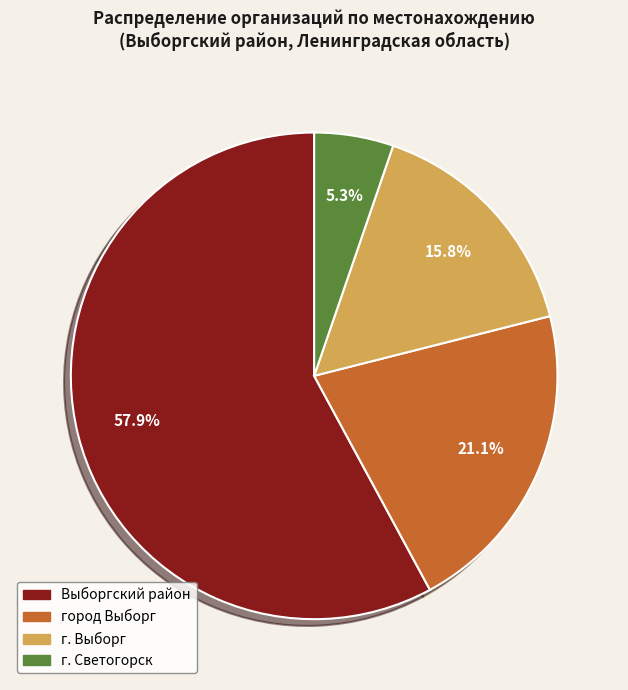

Does any single category account for the majority?

Yes